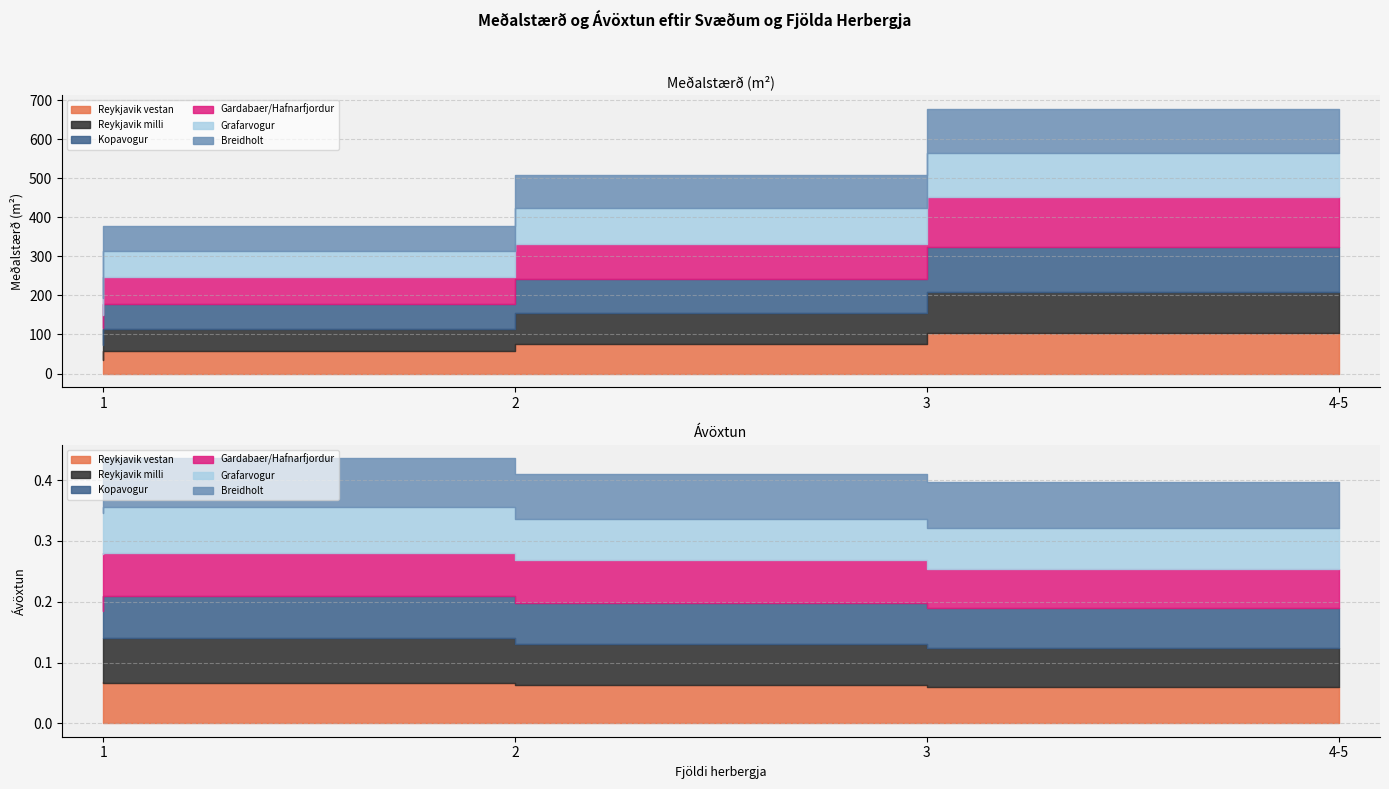

What is the average value of the Breidholt series?

77.5